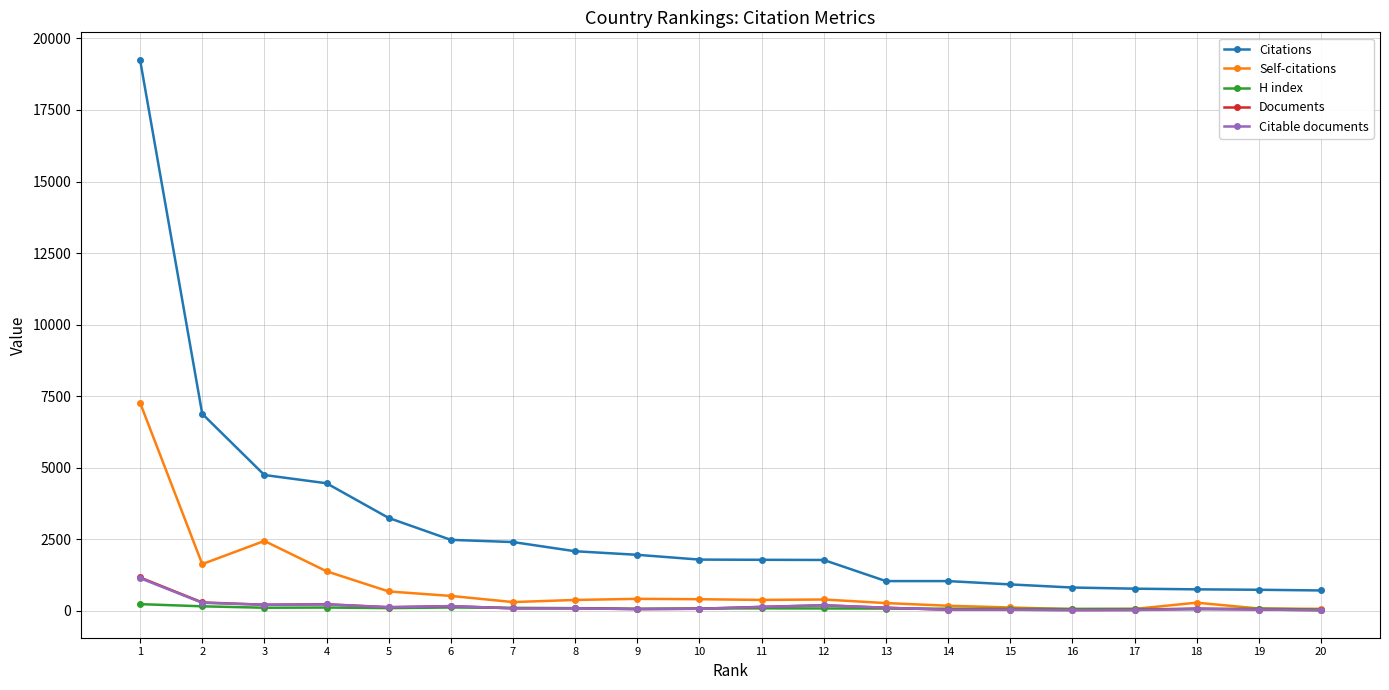

Which series has the largest range (max minus min)?

Citations